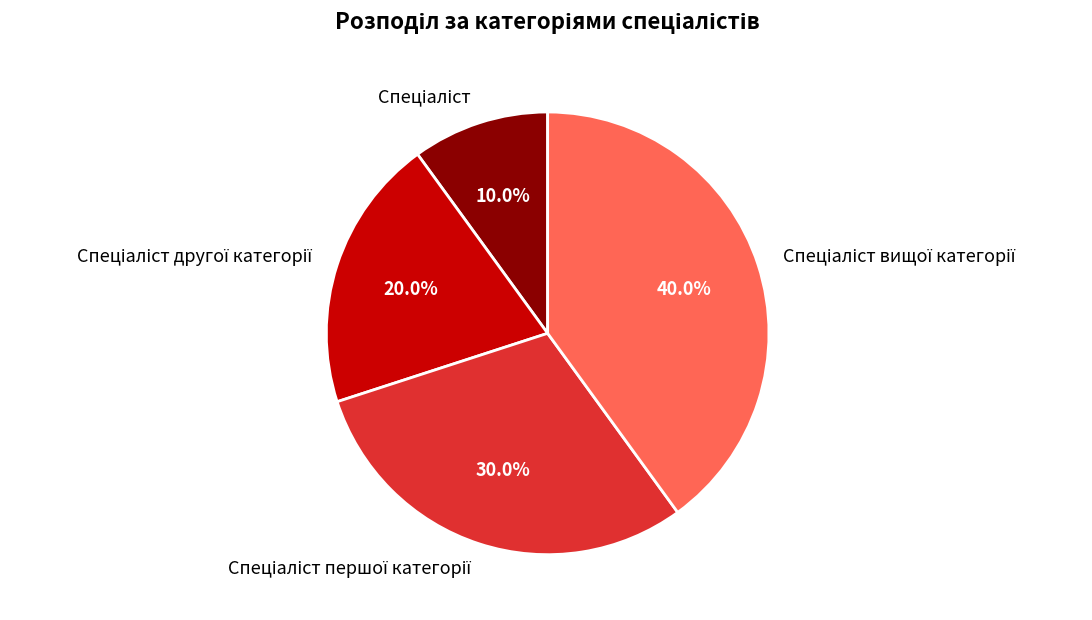

Is there any slice that represents more than half of the pie?

No